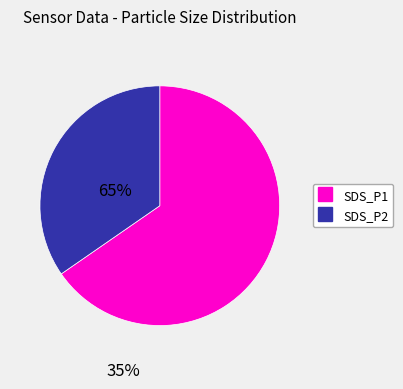

Combined, do SDS_P1 and SDS_P2 account for over 50%?

Yes